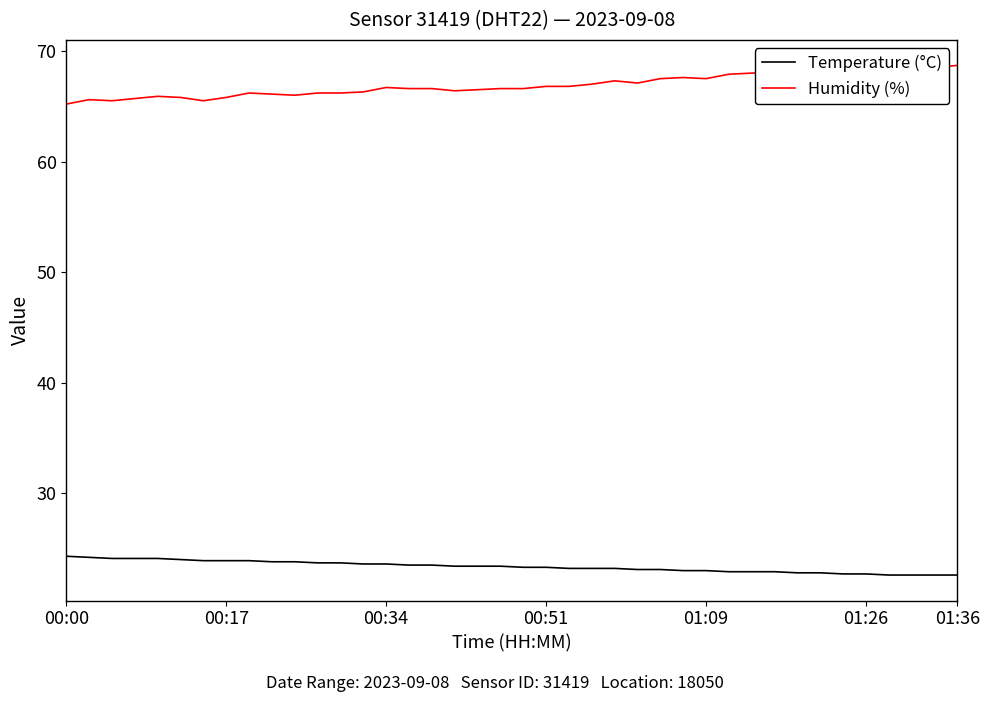

Rank the series by their average value, from lowest to highest.

Temperature (°C), Humidity (%)